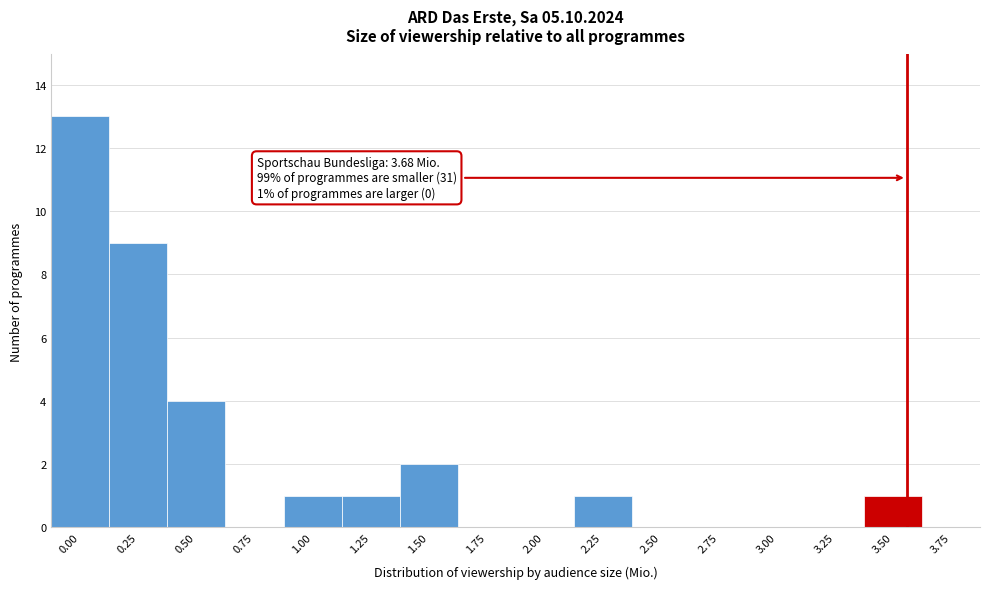

Reading right to left, what are all the values shown in this chart?

3.75=0	3.50=1	3.25=0	3.00=0	2.75=0	2.50=0	2.25=1	2.00=0	1.75=0	1.50=2	1.25=1	1.00=1	0.75=0	0.50=4	0.25=9	0.00=13